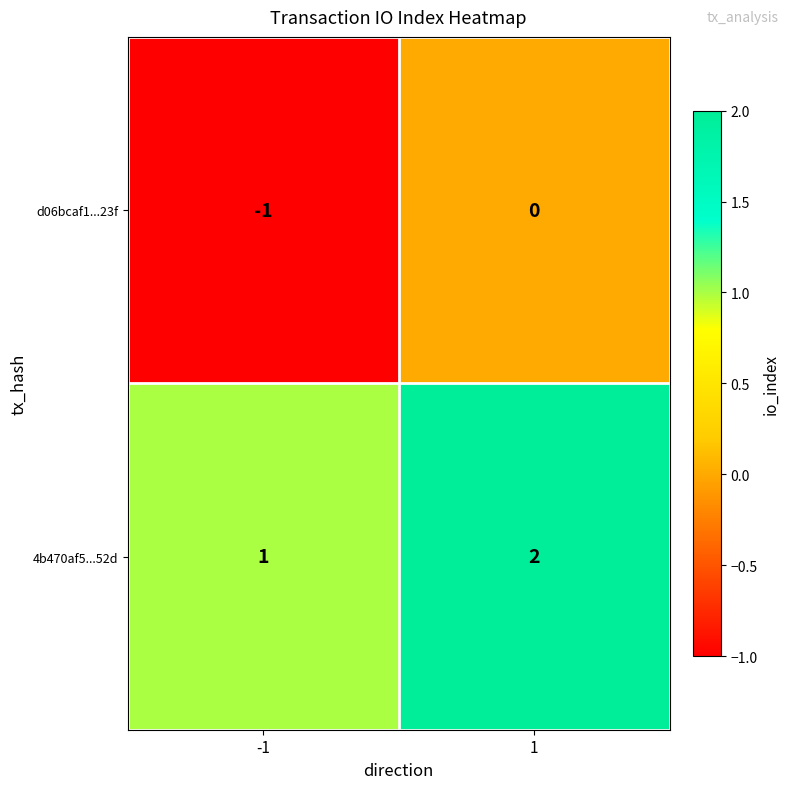

List the series in order of their peak value, highest first.

4b470af5...52d, d06bcaf1...23f